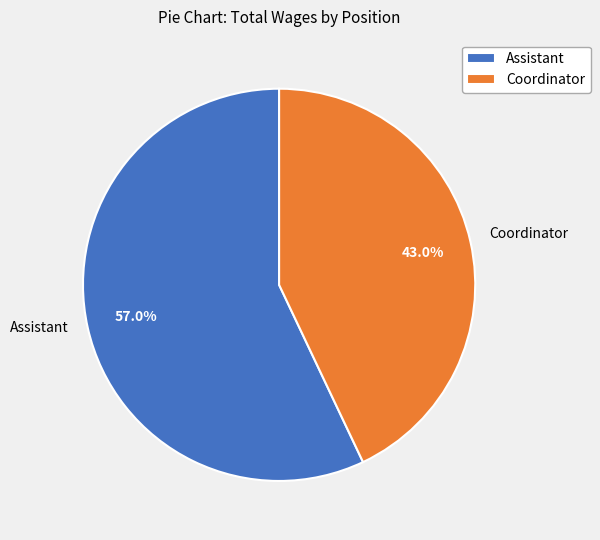

What is the largest slice in the pie chart?

Assistant